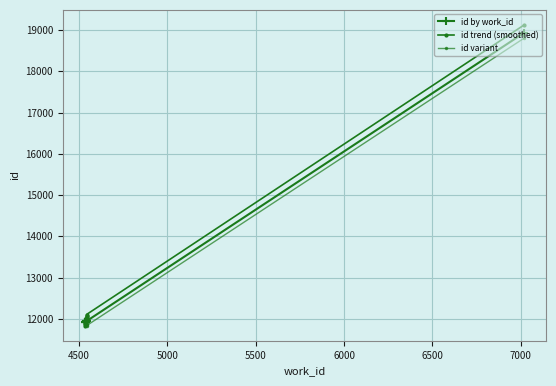

At how many categories does at least one series exceed 13573?

1